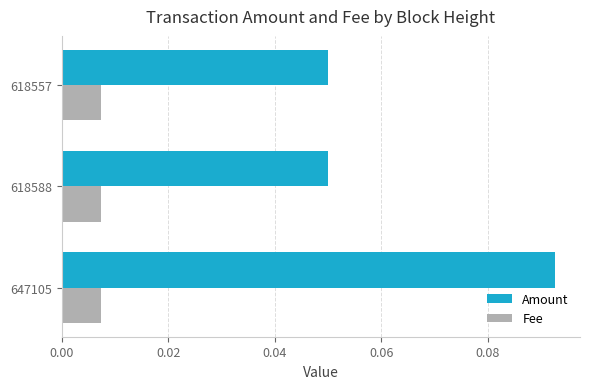

Rank the series by their average value, from highest to lowest.

Amount, Fee